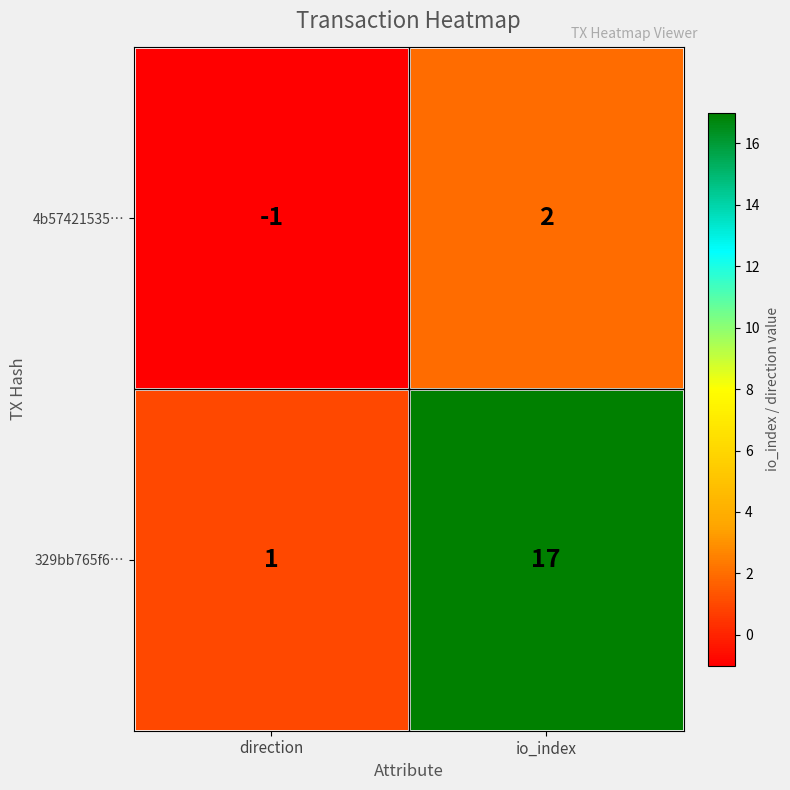

Reading left to right, list all the values displayed in this chart.

4b57421535…: direction=-1	io_index=2
329bb765f6…: direction=1	io_index=17